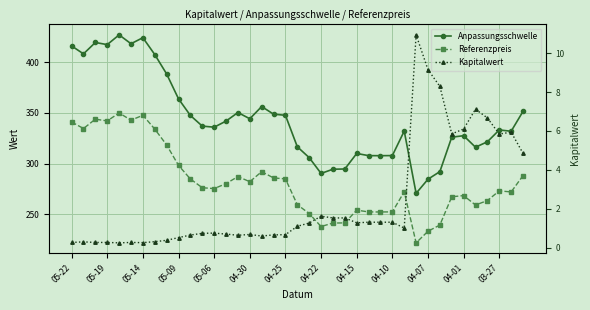

Rank the series at 32 from highest to lowest value.

Anpassungsschwelle, Referenzpreis, Kapitalwert